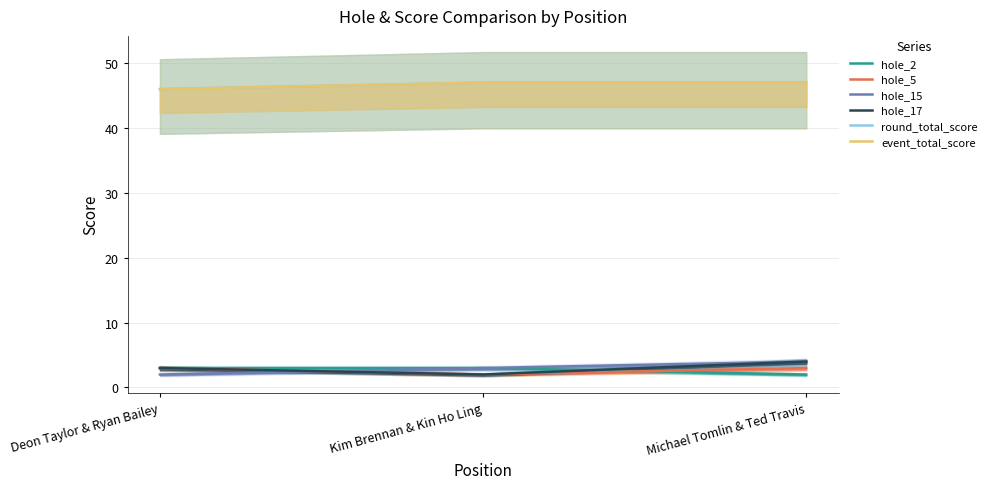

Does the chart display data point markers on the line(s)?

No